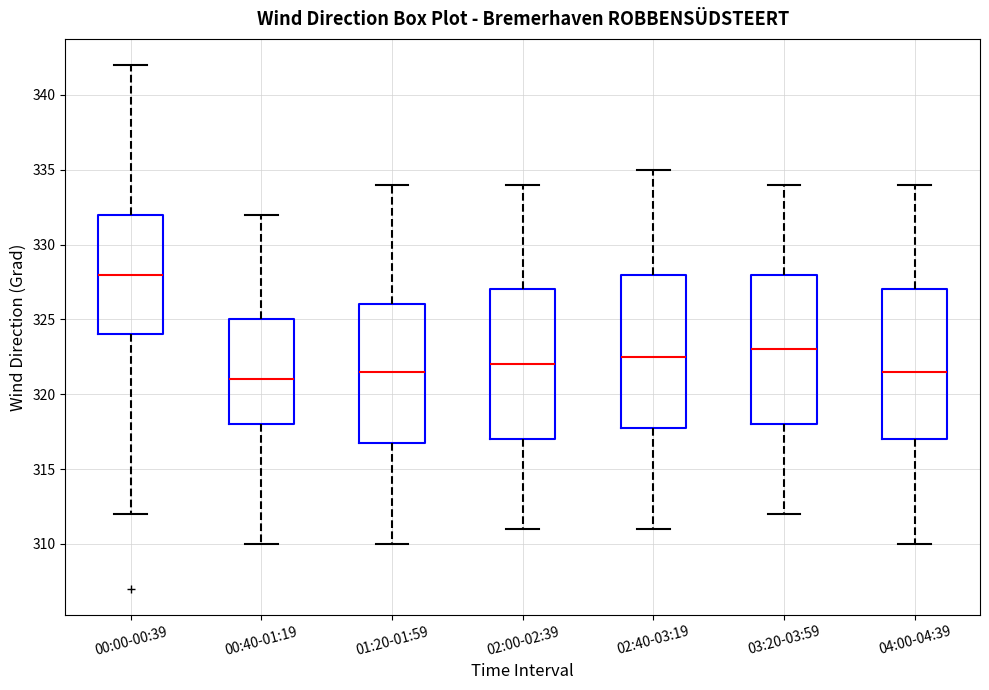

Where does the median line of the box for 03:20-03:59 sit on the y-axis? The values are not printed on the chart, so give them approximately, as read against the axis.

323.0